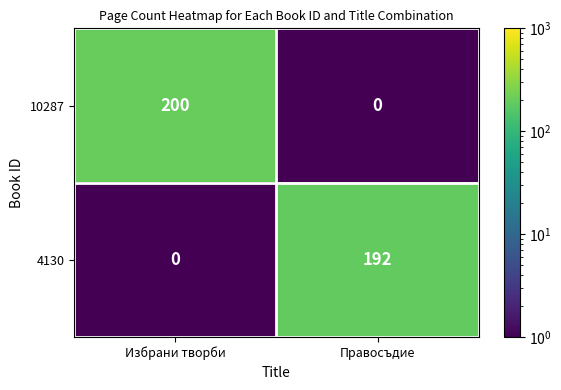

What is the difference between the maximum and minimum values in the 4130 series?

192